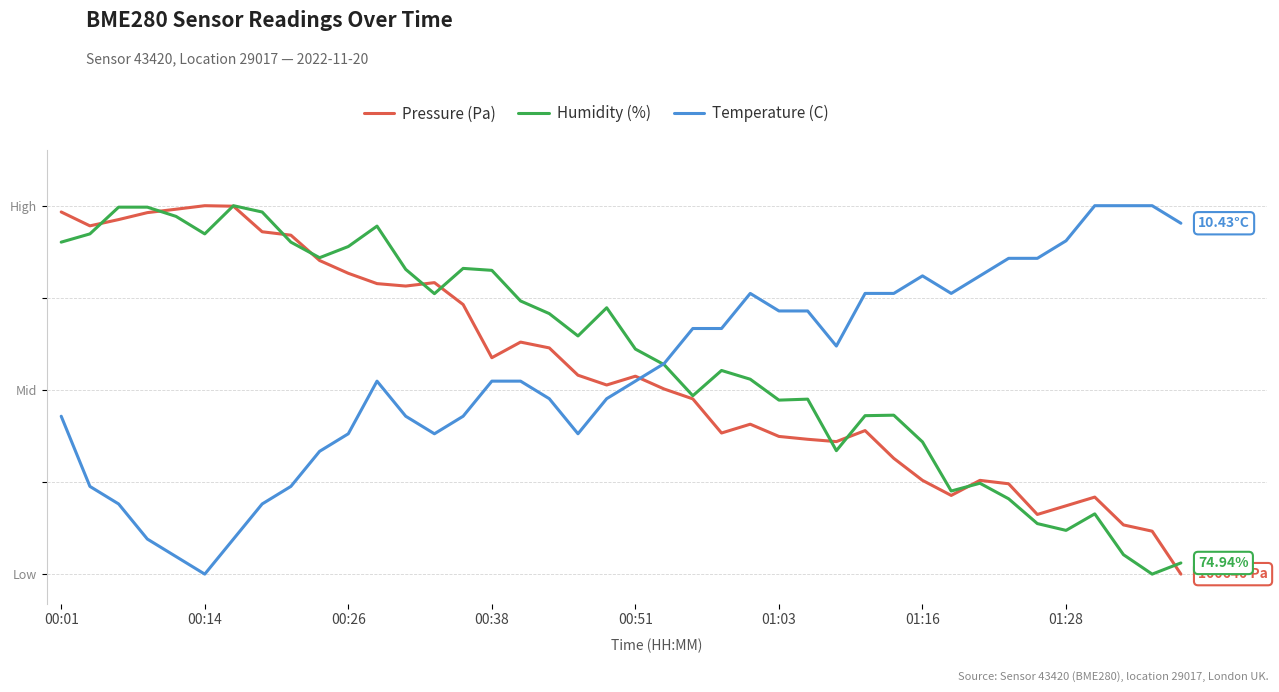

What are all the series names shown in the legend?

Pressure (Pa), Humidity (%), Temperature (C)